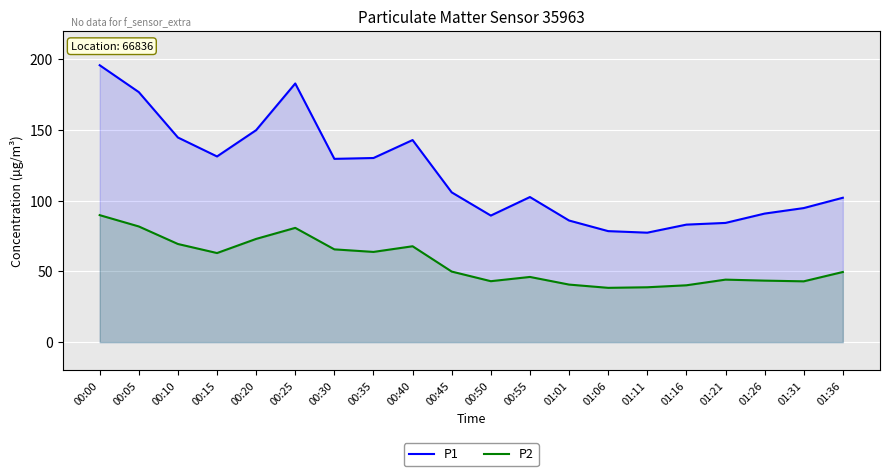

How many data points does each series have?

20